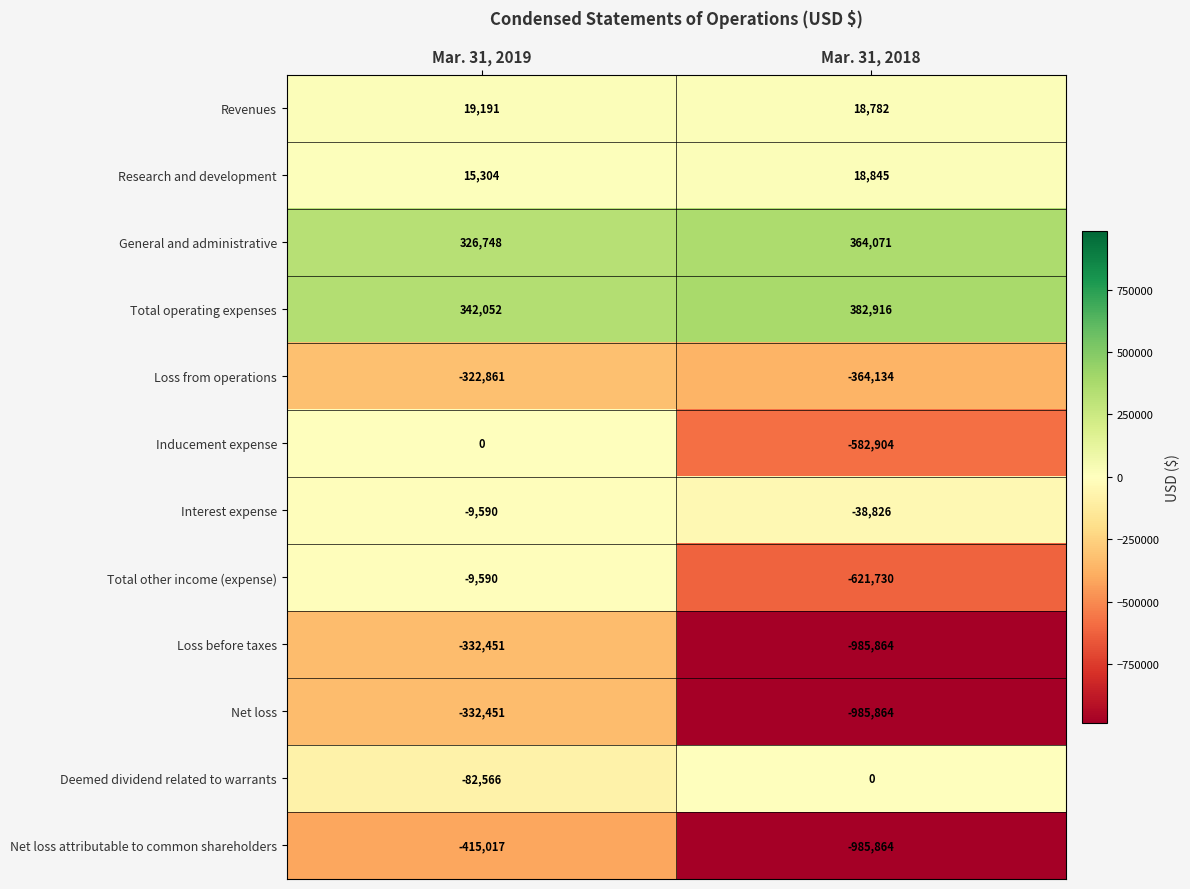

What is the spread (max minus min) of values at Mar. 31, 2018?

1368780